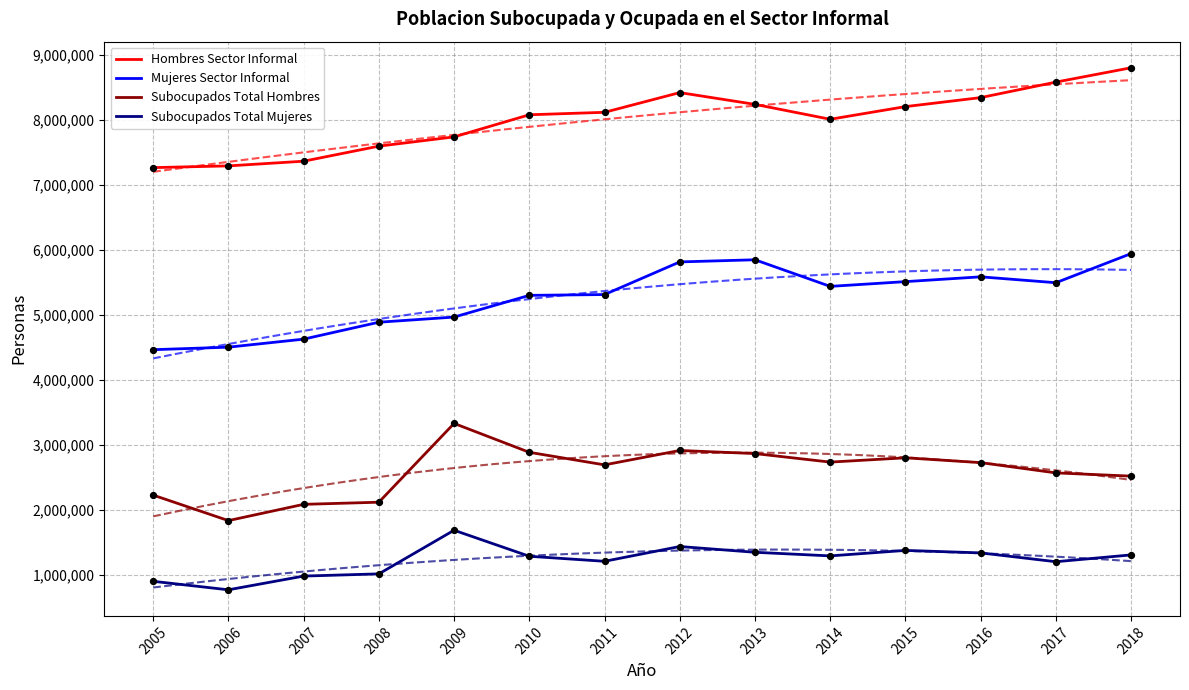

Which series has the largest total across all categories?

Hombres Sector Informal